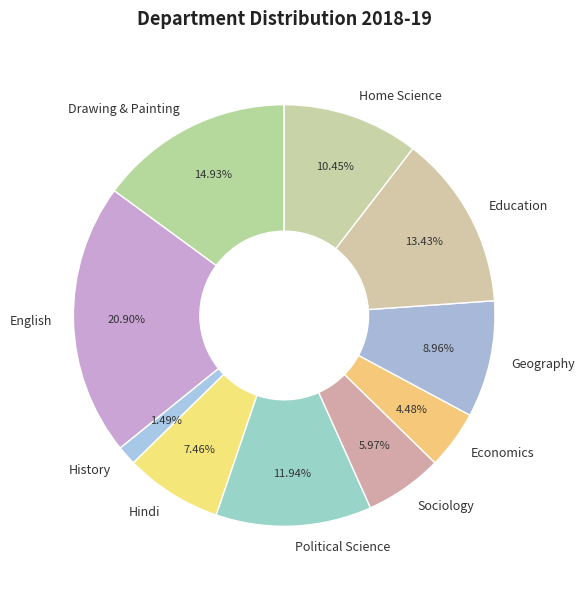

Between Political Science and History, which is larger?

Political Science